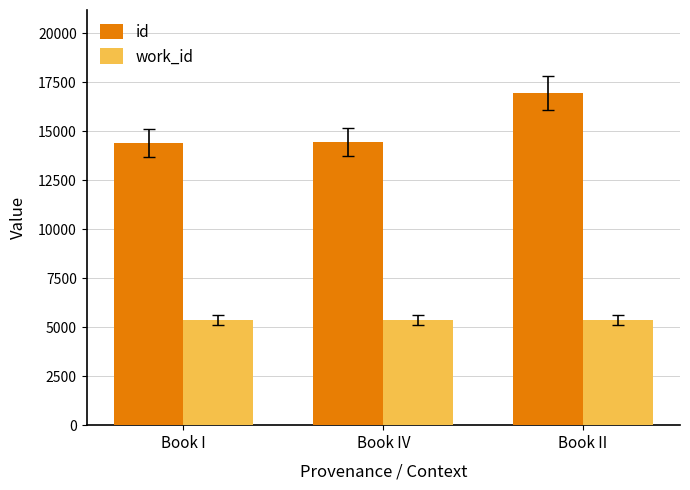

At which label is id closest to 15684?

Book IV